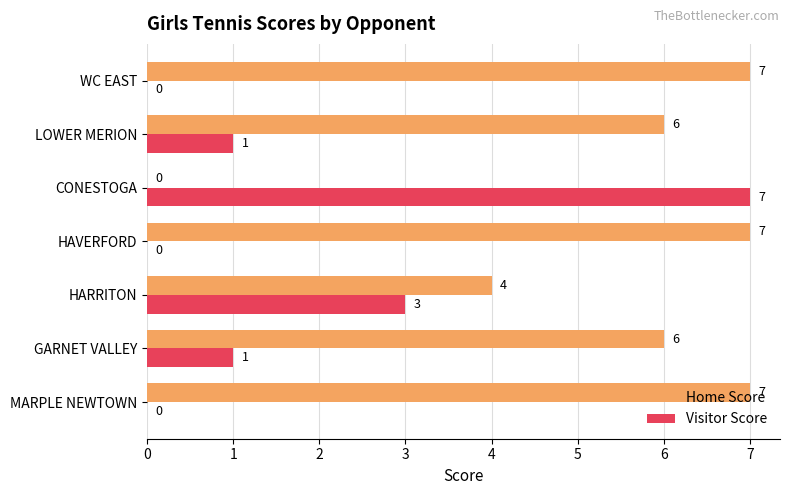

What is the maximum value shown in the chart?

7